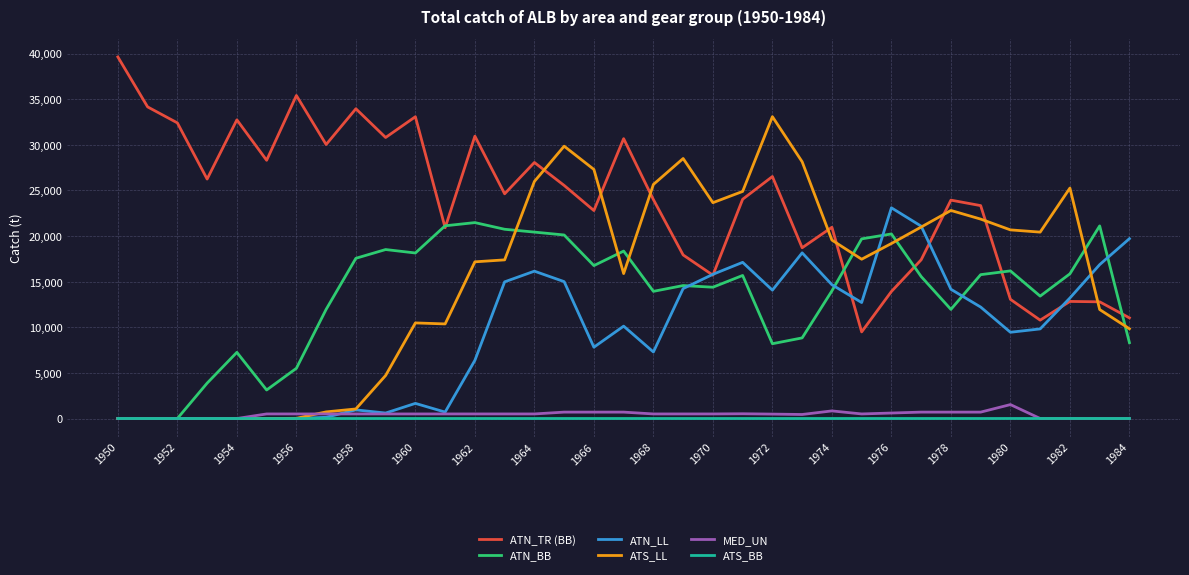

True or false: ATN_TR (BB) and MED_UN intersect in this chart.

False